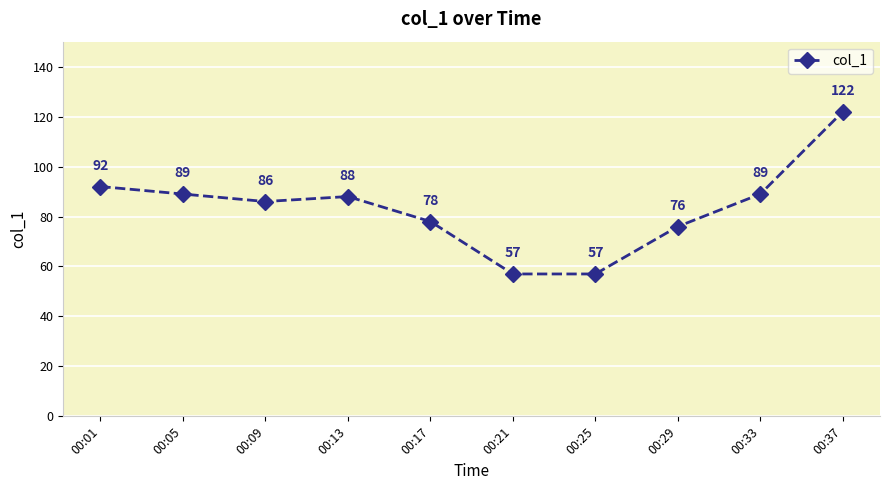

True or false: the data shows 116 at 00:33.

False